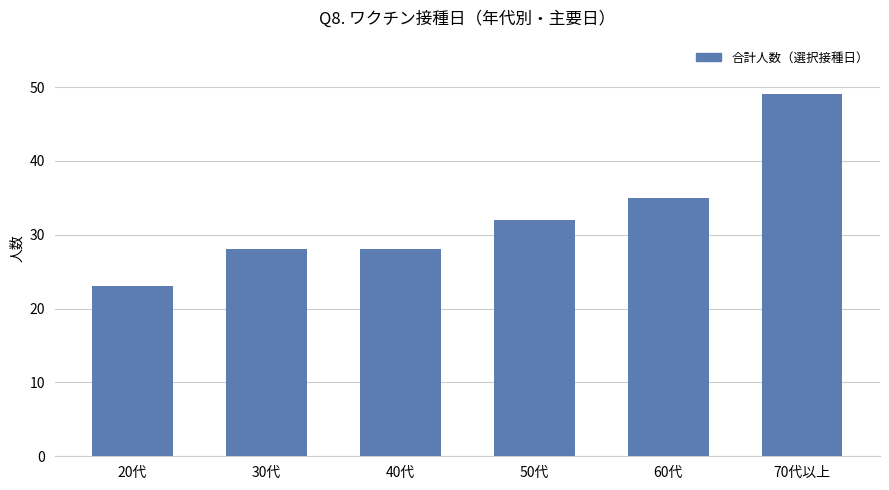

The chart shows a value of 47 at 60代. True or false?

False